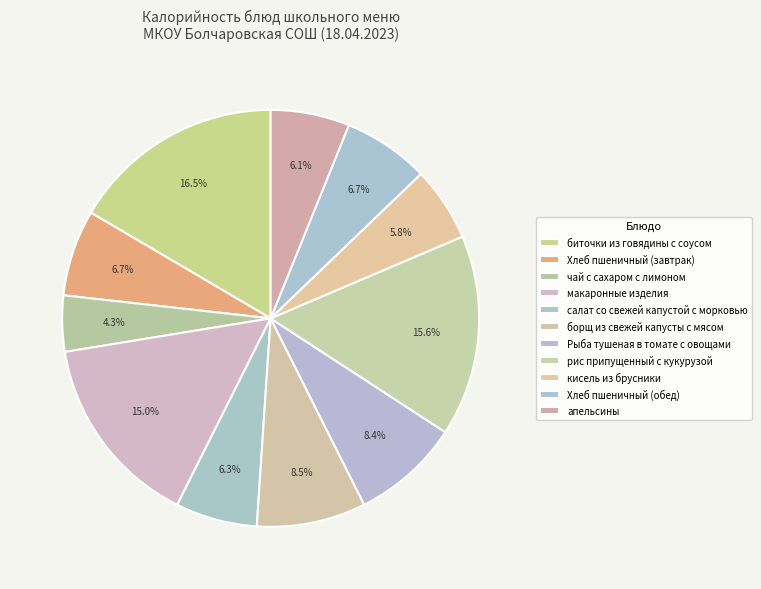

What is the smallest slice in the pie chart?

чай с сахаром с лимоном